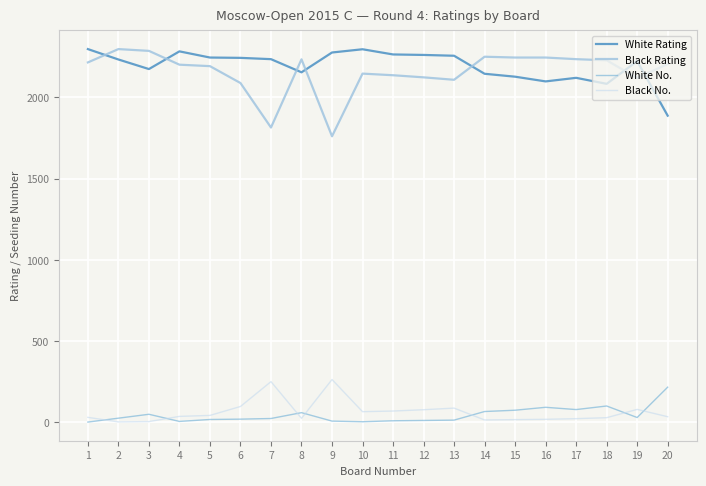

Which category has the lowest value in the Black Rating series?

9